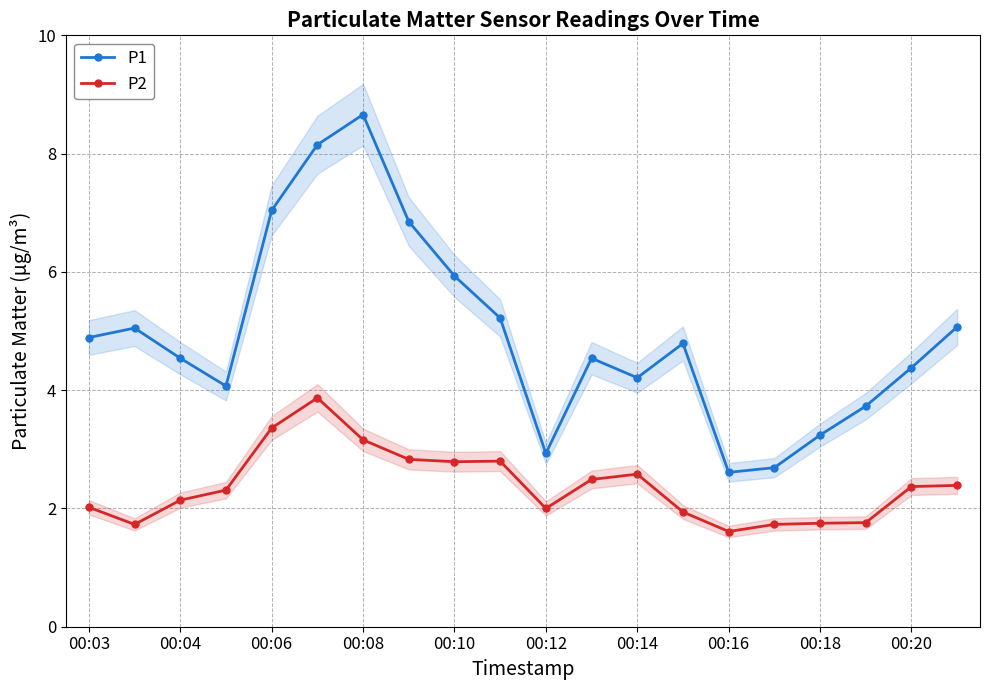

What is the average value of the P1 series?

4.9